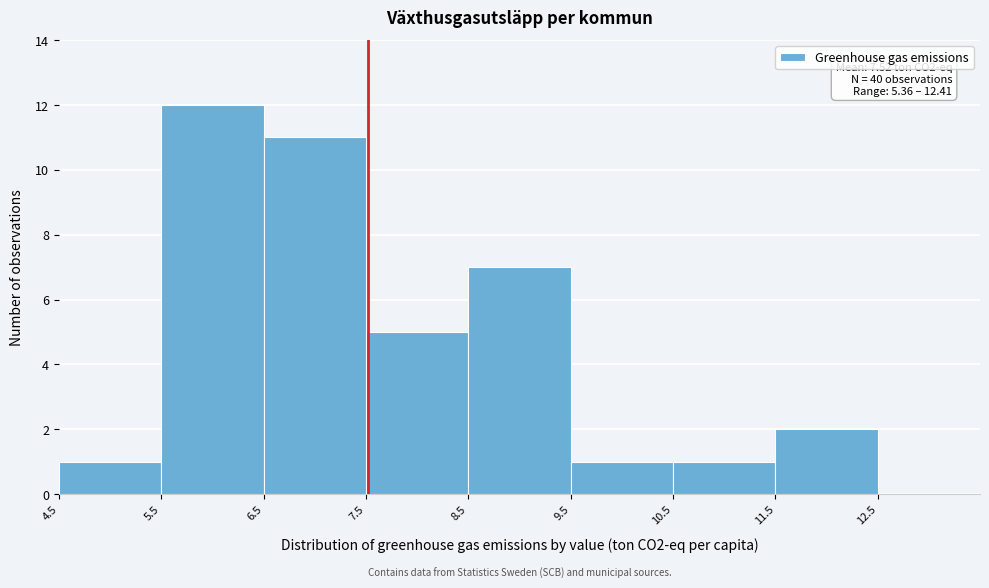

Over which range of the x-axis is the bar tallest?

5.5 to 6.5